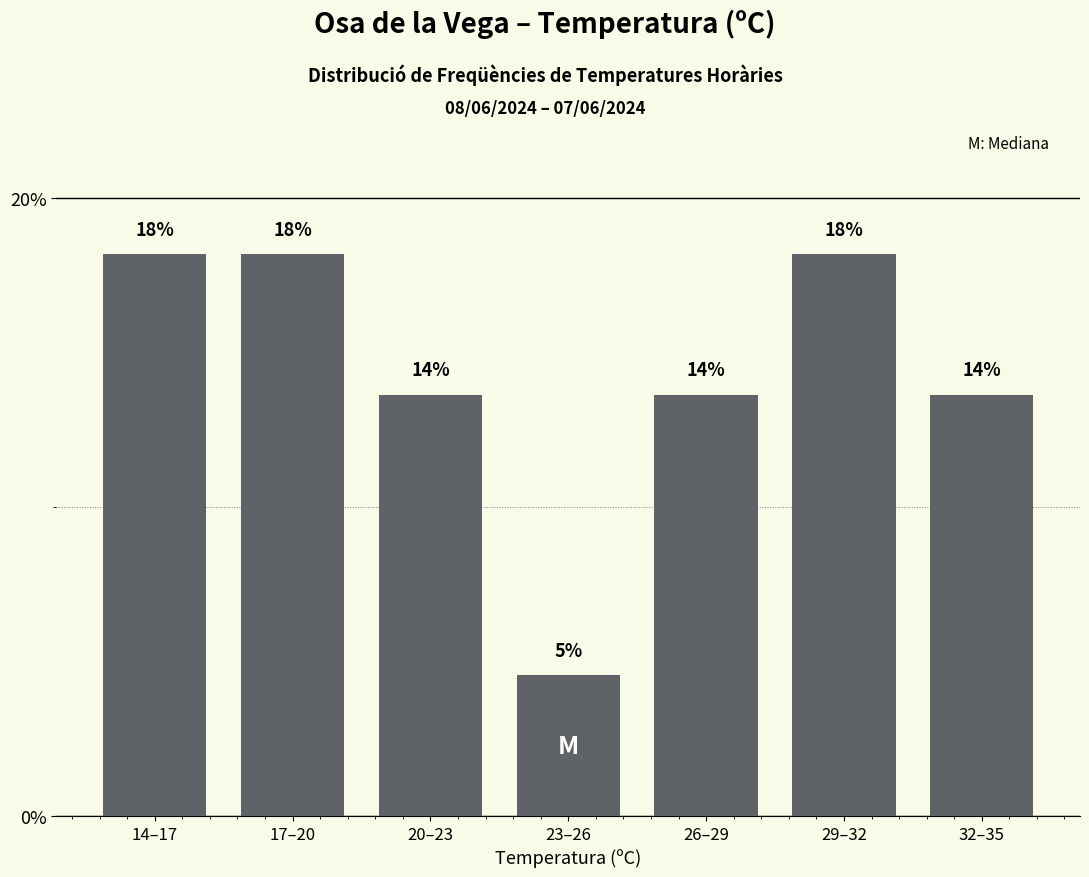

Are the bars horizontal?

No